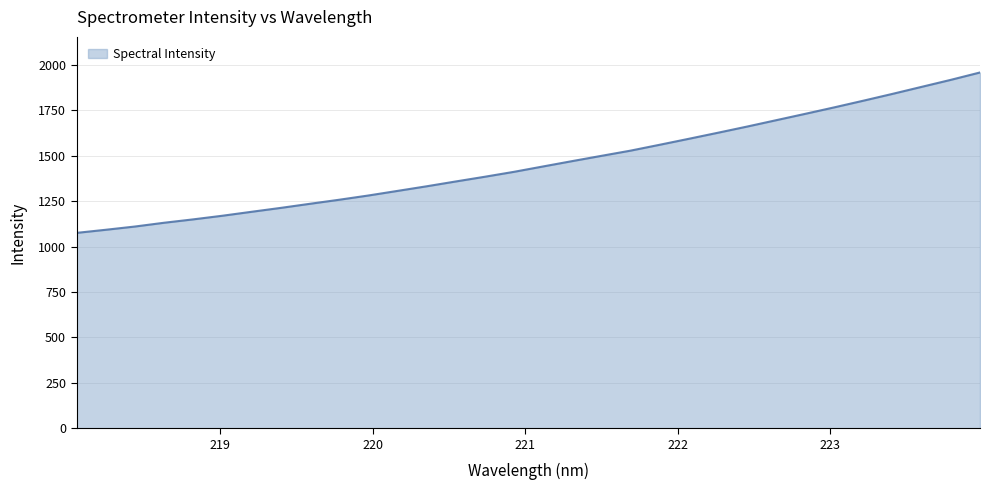

What is the maximum value shown in the chart?

1957.8